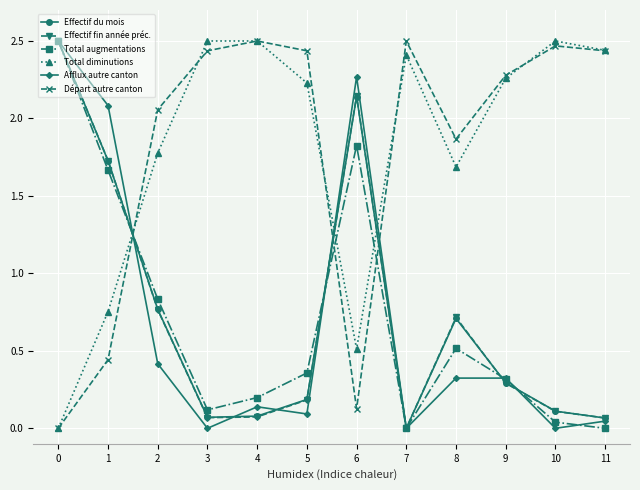

The Afflux autre canton series shows 2.3 at 6. True or false?

True